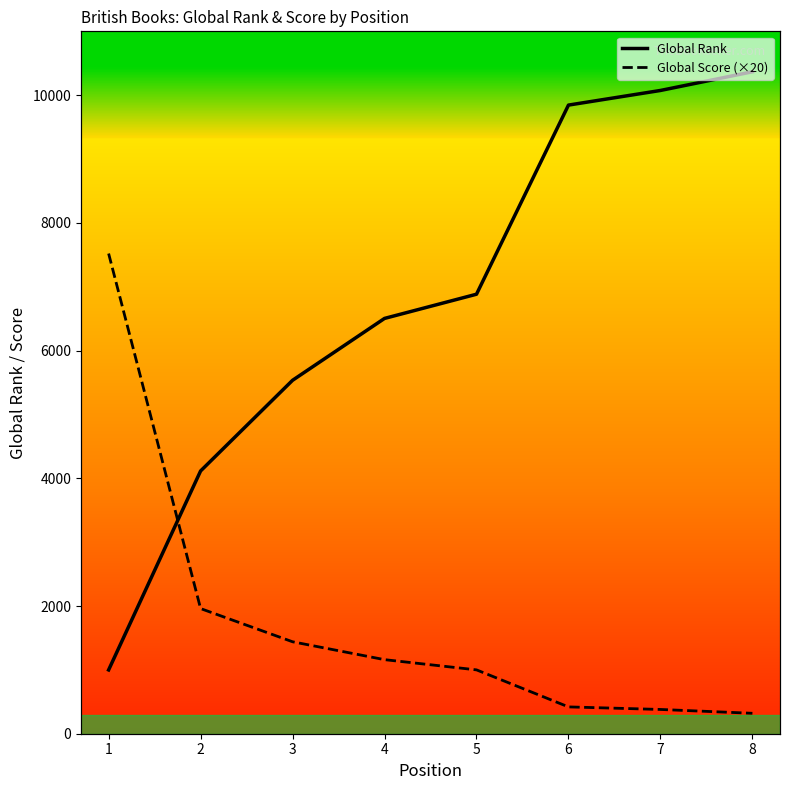

Which has a higher value, 4 or 7?

7